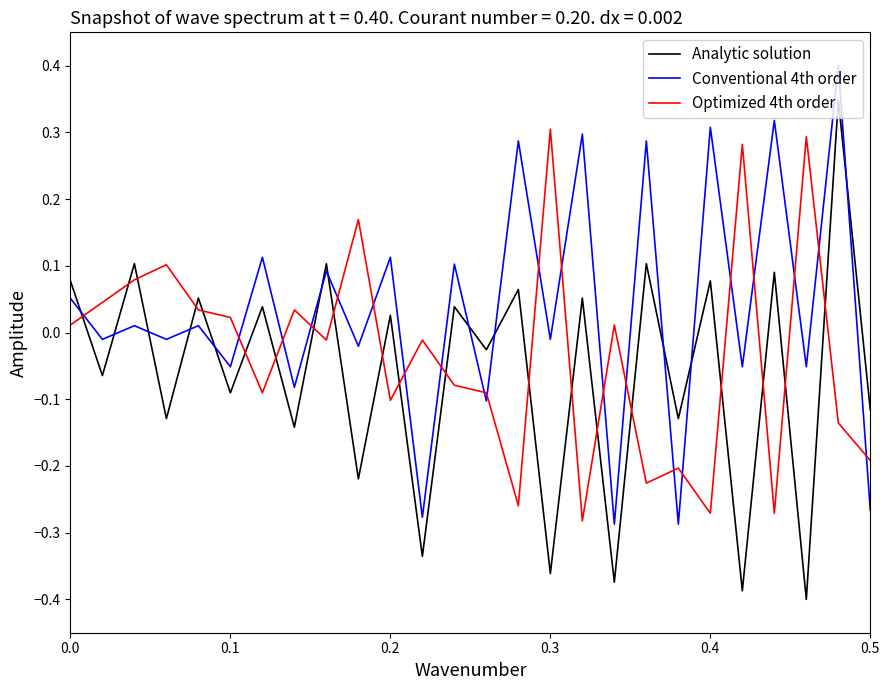

What is the greatest value displayed?

0.4